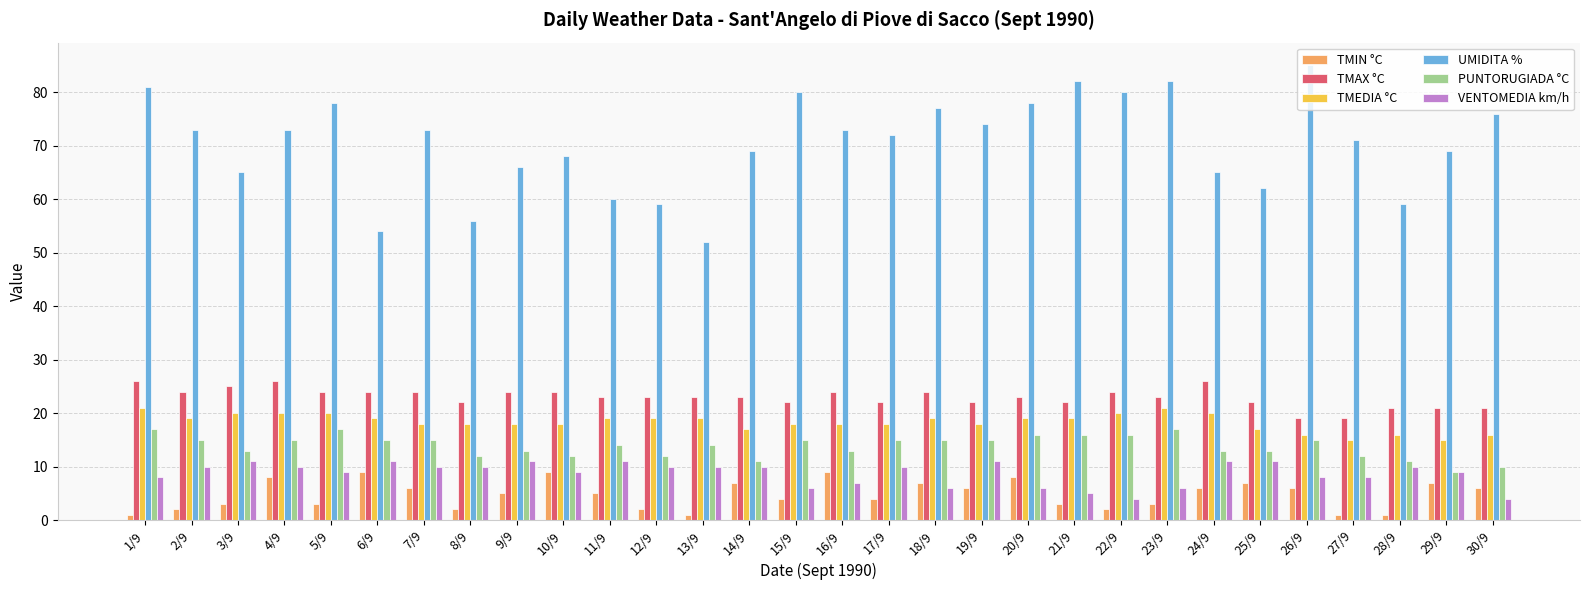

What are all the series names shown in the legend?

TMIN °C, TMAX °C, TMEDIA °C, UMIDITA %, PUNTORUGIADA °C, VENTOMEDIA km/h